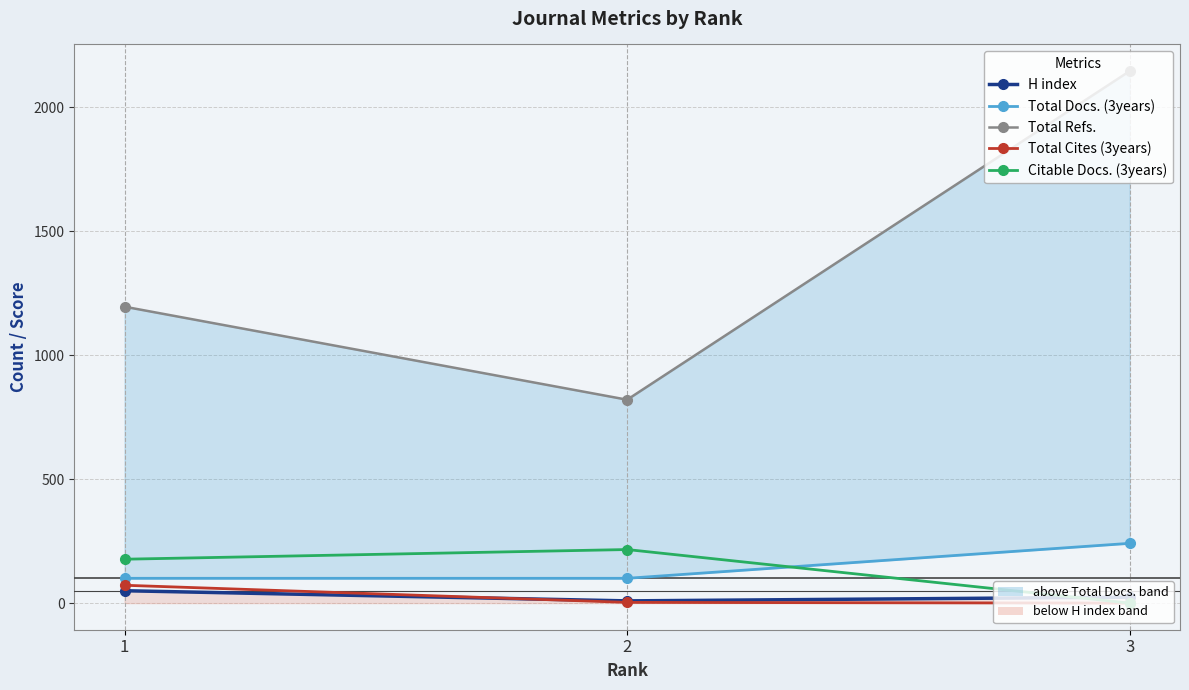

Where is Total Refs. nearest to the value 1482?

1